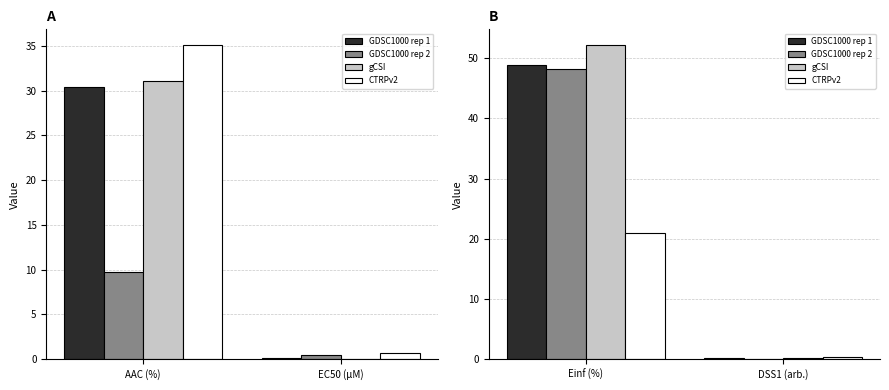

At which label does CTRPv2 first exceed 20?

Einf (%)